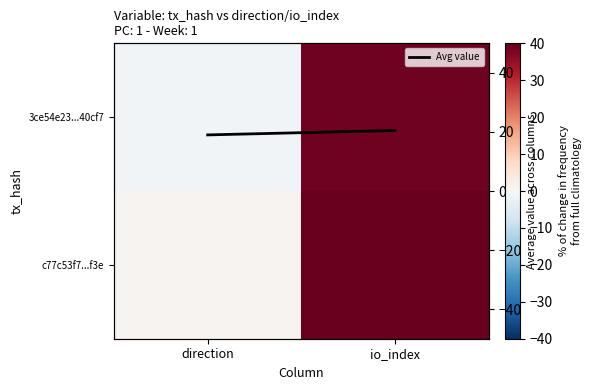

What is the spread (max minus min) of values at io_index?

19.5